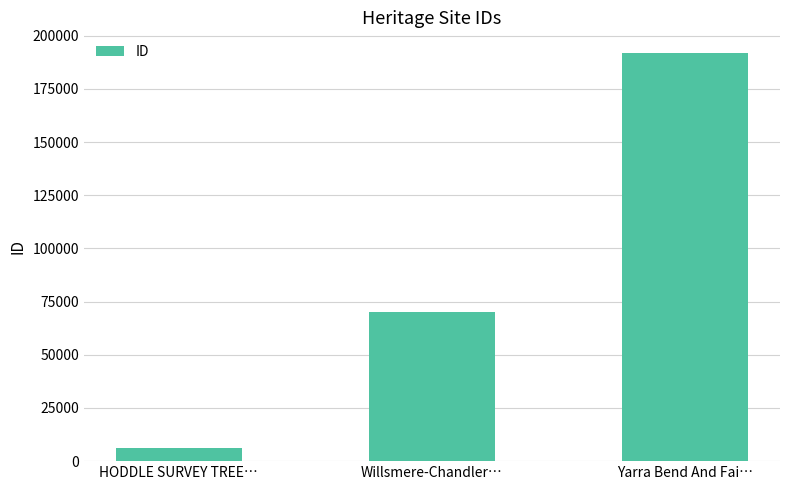

List the labels in order of value, smallest first.

HODDLE SURVEY TREE…, Willsmere-Chandler…, Yarra Bend And Fai…